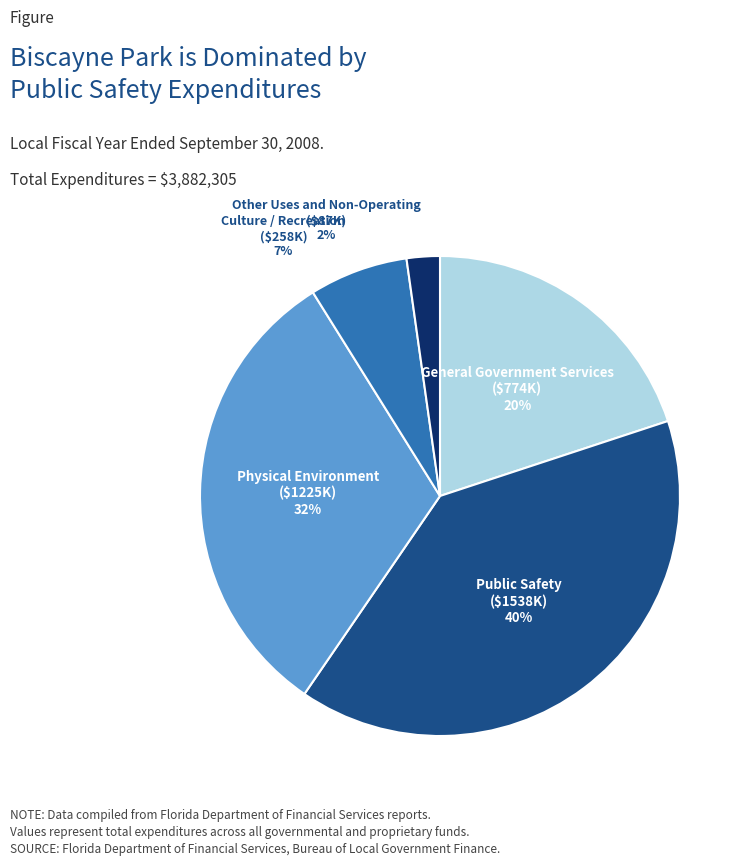

How many slices are in this pie chart?

5